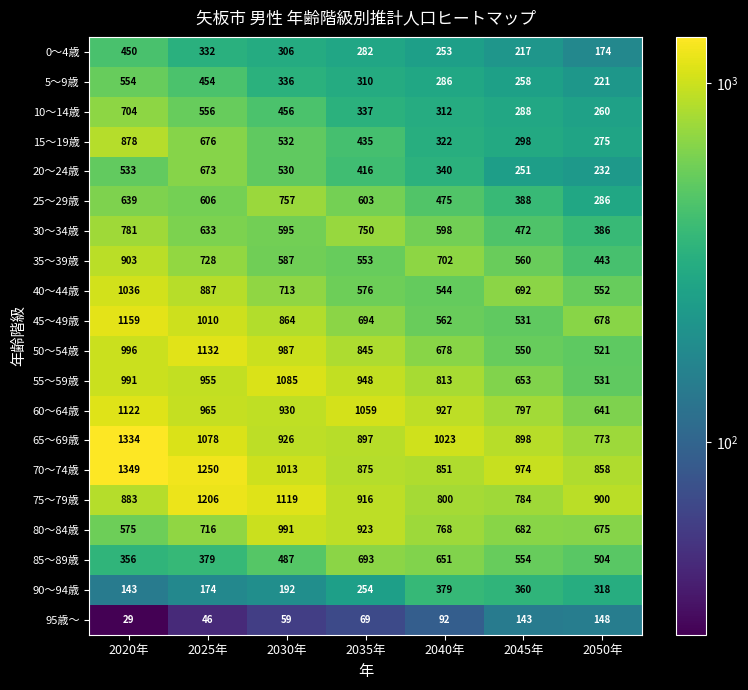

At which category is the sum across all series the highest?

2020年